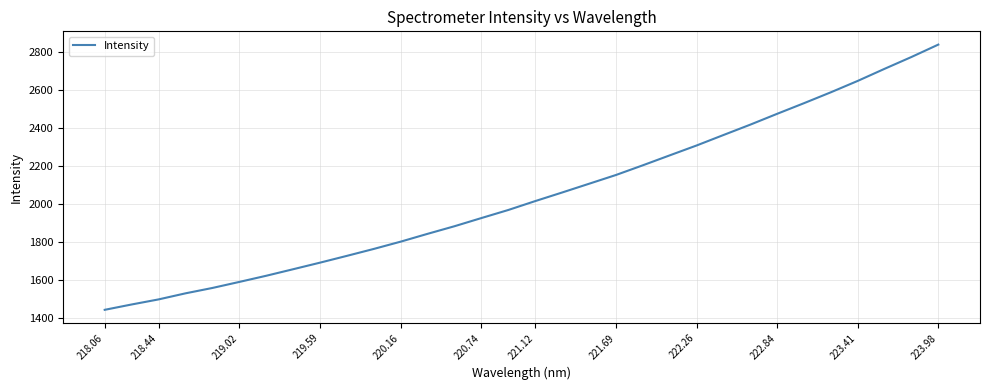

What is the smallest value displayed?

1443.7